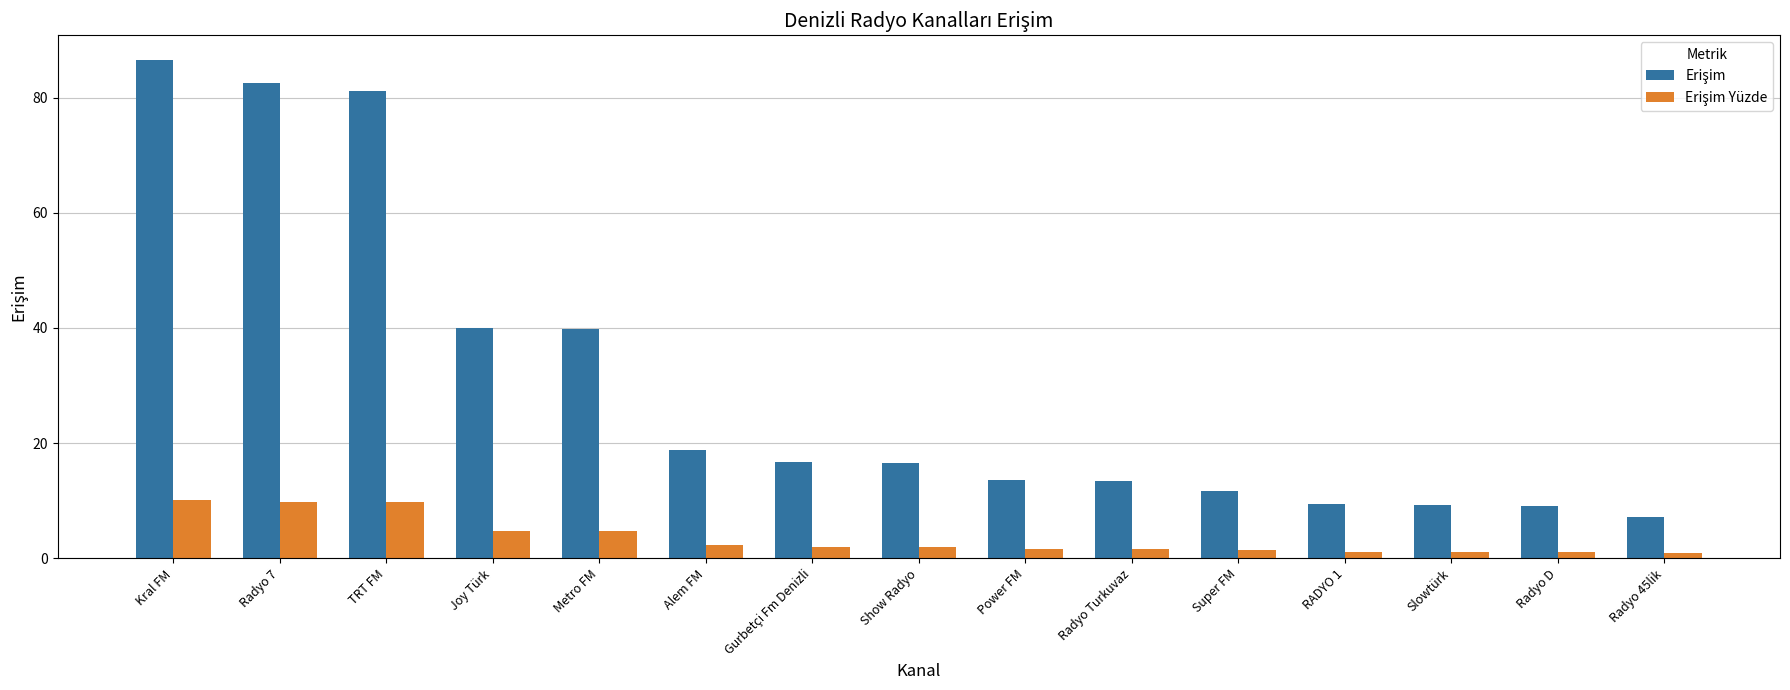

What is the maximum value shown in the chart?

86.5